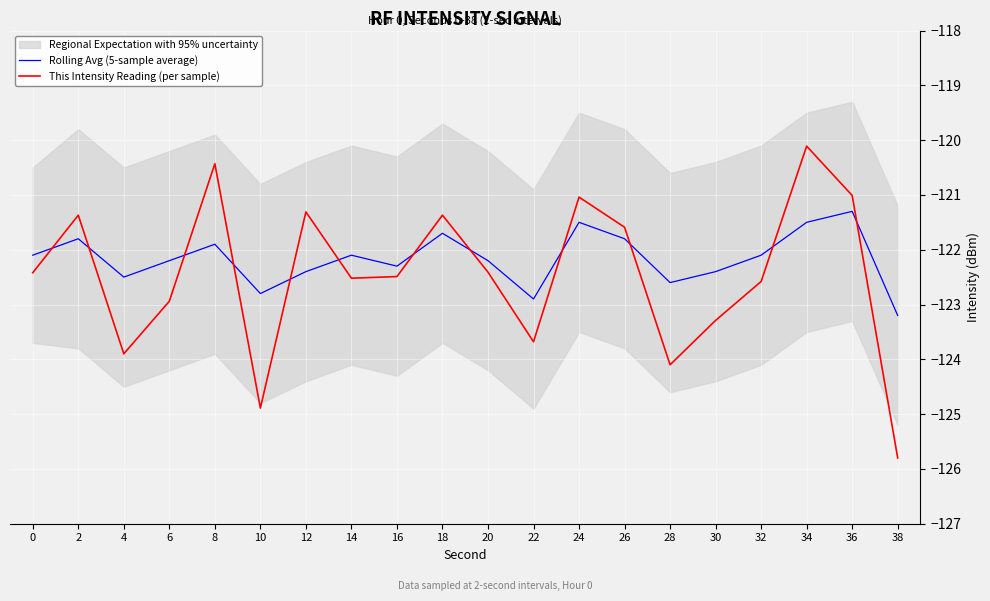

Which series changed the most between 4 and 26?

This Intensity Reading (per sample)